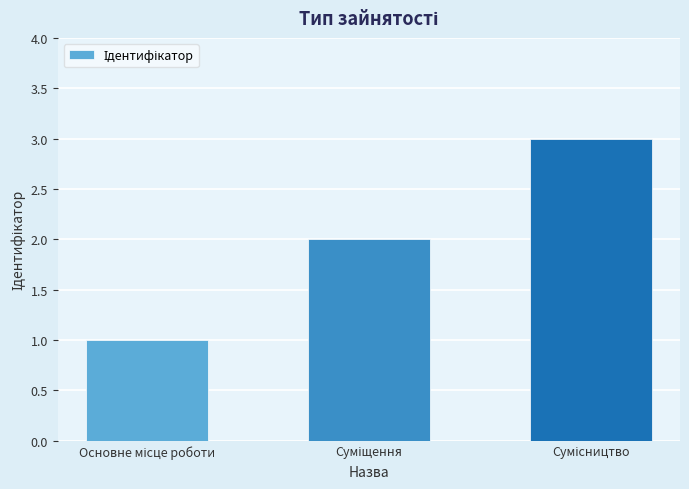

What is the sum of all values?

6